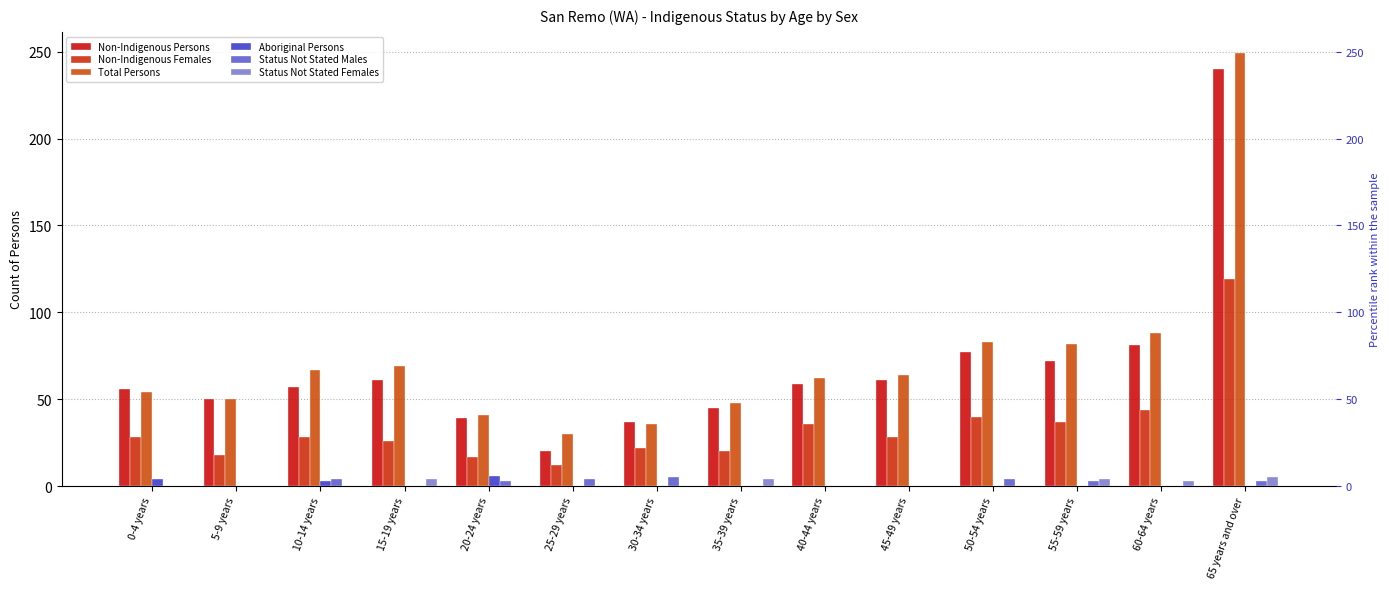

Reading left to right, transcribe all the data shown in this chart.

Non-Indigenous Persons: 0-4 years=56	5-9 years=50	10-14 years=57	15-19 years=61	20-24 years=39	25-29 years=20	30-34 years=37	35-39 years=45	40-44 years=59	45-49 years=61	50-54 years=77	55-59 years=72	60-64 years=81	65 years and over=240
Non-Indigenous Females: 0-4 years=28	5-9 years=18	10-14 years=28	15-19 years=26	20-24 years=17	25-29 years=12	30-34 years=22	35-39 years=20	40-44 years=36	45-49 years=28	50-54 years=40	55-59 years=37	60-64 years=44	65 years and over=119
Total Persons: 0-4 years=54	5-9 years=50	10-14 years=67	15-19 years=69	20-24 years=41	25-29 years=30	30-34 years=36	35-39 years=48	40-44 years=62	45-49 years=64	50-54 years=83	55-59 years=82	60-64 years=88	65 years and over=249
Aboriginal Persons: 0-4 years=4	5-9 years=0	10-14 years=3	15-19 years=0	20-24 years=6	25-29 years=0	30-34 years=0	35-39 years=0	40-44 years=0	45-49 years=0	50-54 years=0	55-59 years=0	60-64 years=0	65 years and over=0
Status Not Stated Males: 0-4 years=0	5-9 years=0	10-14 years=4	15-19 years=0	20-24 years=3	25-29 years=4	30-34 years=5	35-39 years=0	40-44 years=0	45-49 years=0	50-54 years=4	55-59 years=3	60-64 years=0	65 years and over=3
Status Not Stated Females: 0-4 years=0	5-9 years=0	10-14 years=0	15-19 years=4	20-24 years=0	25-29 years=0	30-34 years=0	35-39 years=4	40-44 years=0	45-49 years=0	50-54 years=0	55-59 years=4	60-64 years=3	65 years and over=5